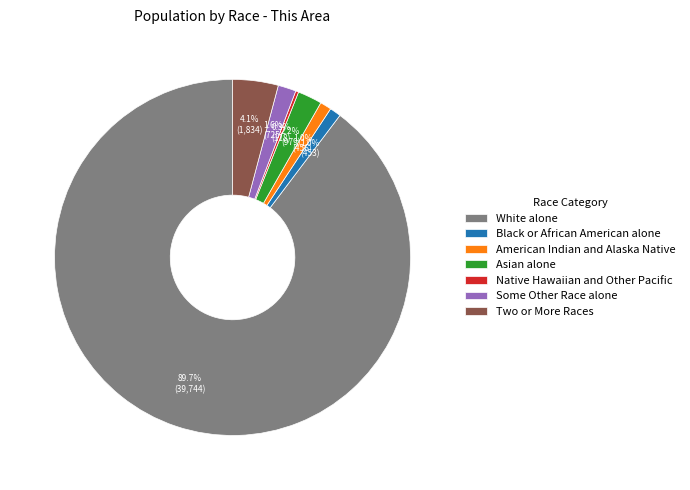

What percentage is NOT represented by Two or More Races?

95.9%